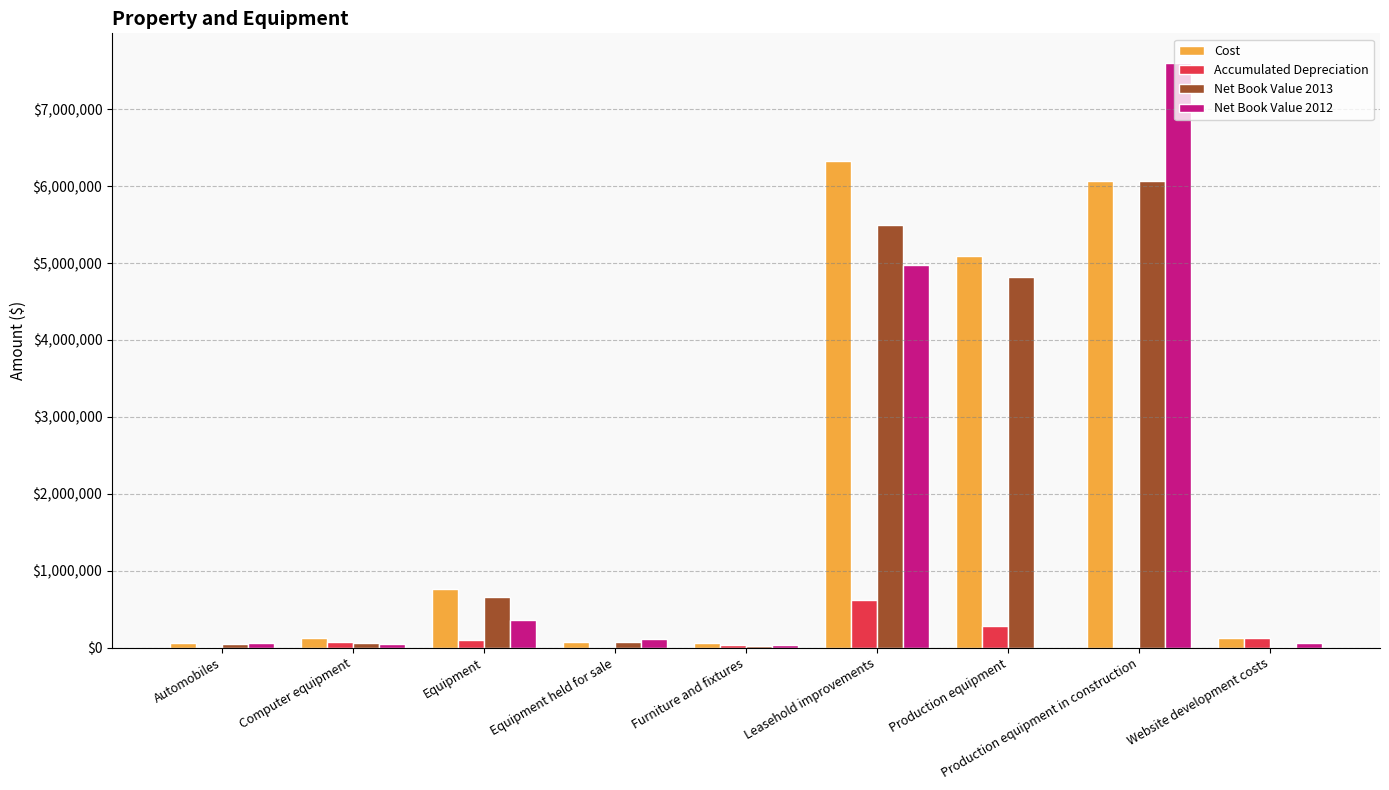

How many categories are shown in the chart?

9